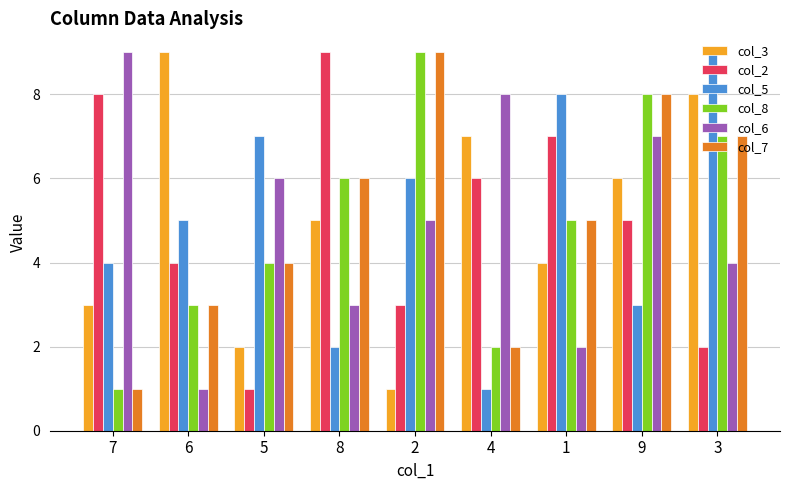

What is the total value across all series at 6?

25